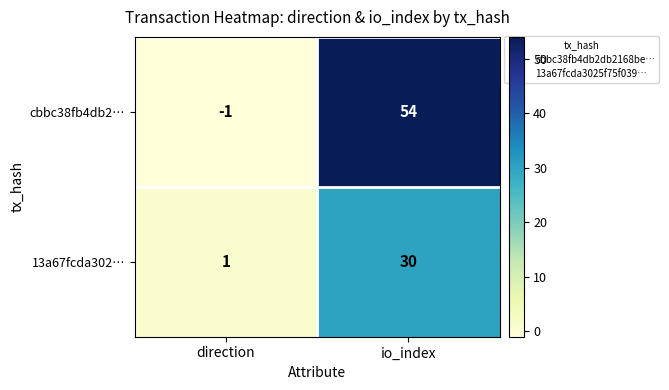

The value of 13a67fcda302… at io_index is 30. True or false?

True